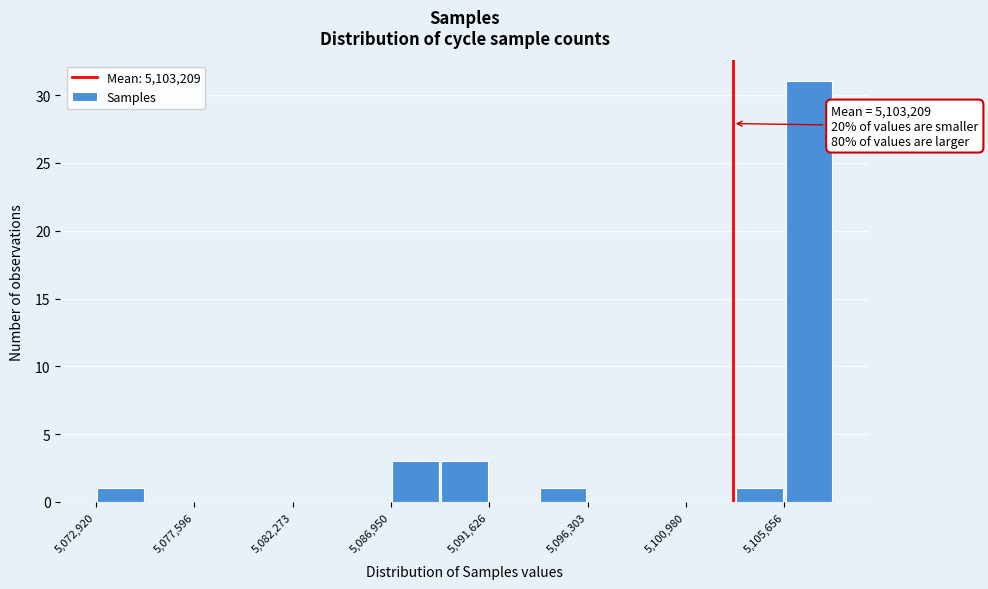

Which range on the x-axis has the tallest bar?

5105500 to 5108000